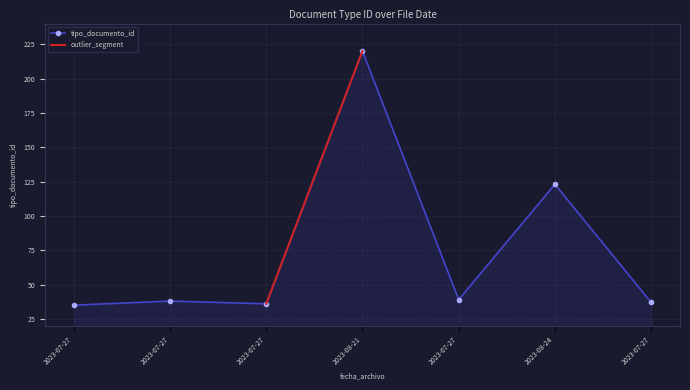

Where is the data nearest to the value 127?

2023-08-24